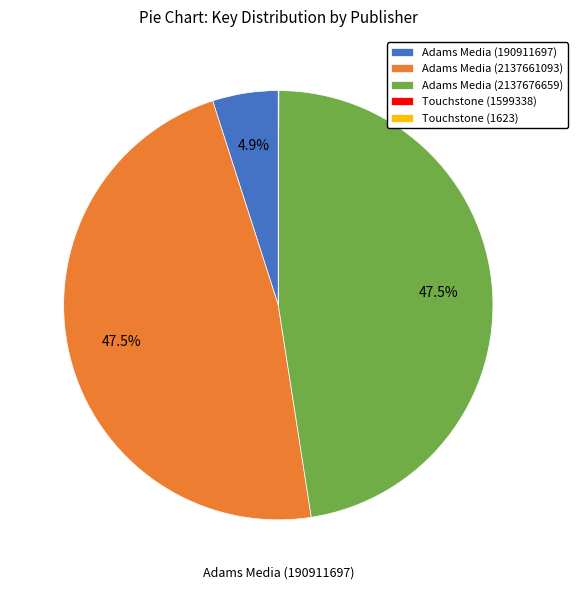

Is it true that Adams Media (190911697) is 5% of the pie?

True